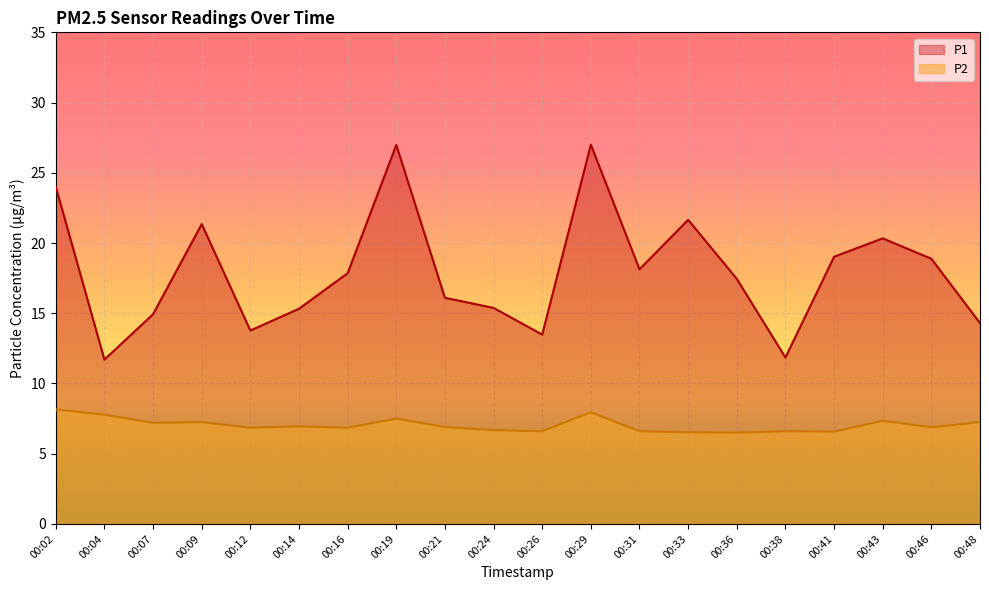

What is the sum of all P1 values?

359.5